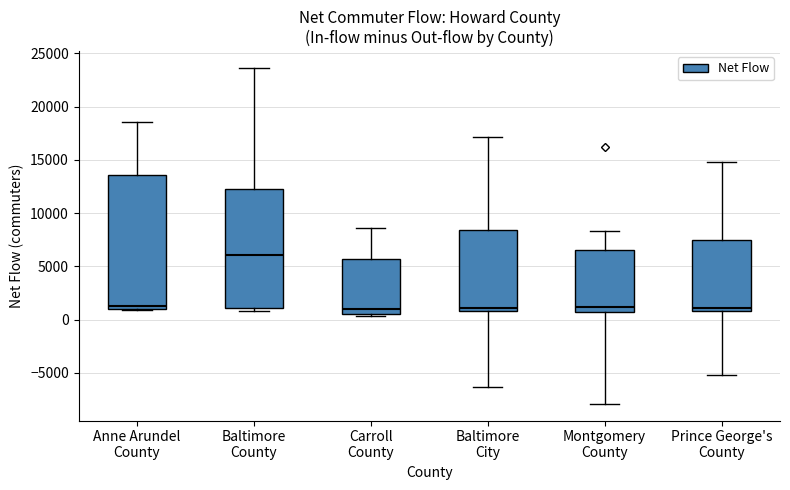

Reading left to right, transcribe this box plot: for each box, give where its median line is, the range the box spans, and where its two whiskers end, as read against the y-axis. The values are not printed on the chart, so give them approximately, as read against the axis.

Anne Arundel County: median 1000 (just above the box's lower edge), box 1000 to 13500, whiskers 1000 to 18500
Baltimore County: median 6000, box 1000 to 12500, whiskers 1000 (just below the box's lower edge) to 23500
Carroll County: median 1000, box 500 to 5500, whiskers 500 (just below the box's lower edge) to 8500
Baltimore City: median 1000 (just above the box's lower edge), box 1000 to 8500, whiskers -6500 to 17000
Montgomery County: median 1000, box 500 to 6500, whiskers -8000 to 8500
Prince George's County: median 1000 (just above the box's lower edge), box 1000 to 7500, whiskers -5000 to 15000